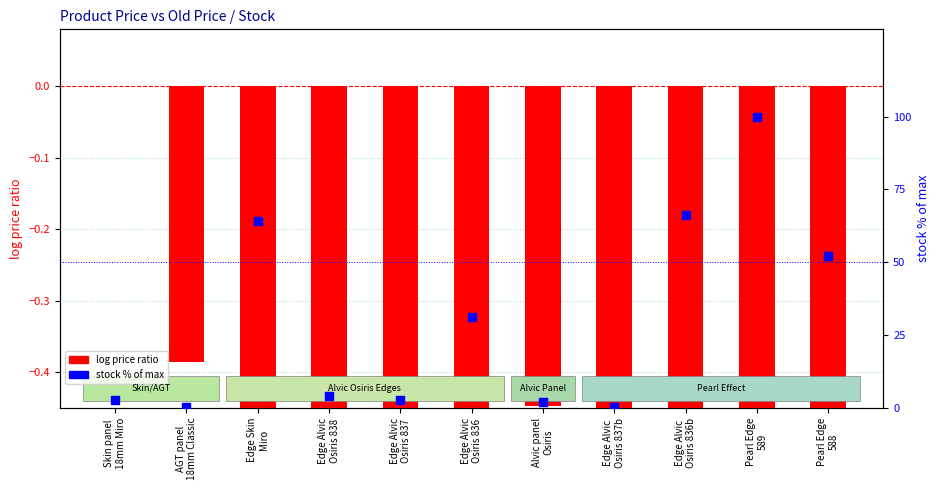

Is the value of stock % of max at Alvic panel
Osiris greater than the value of log price ratio at Edge Alvic
Osiris 837b?

Yes